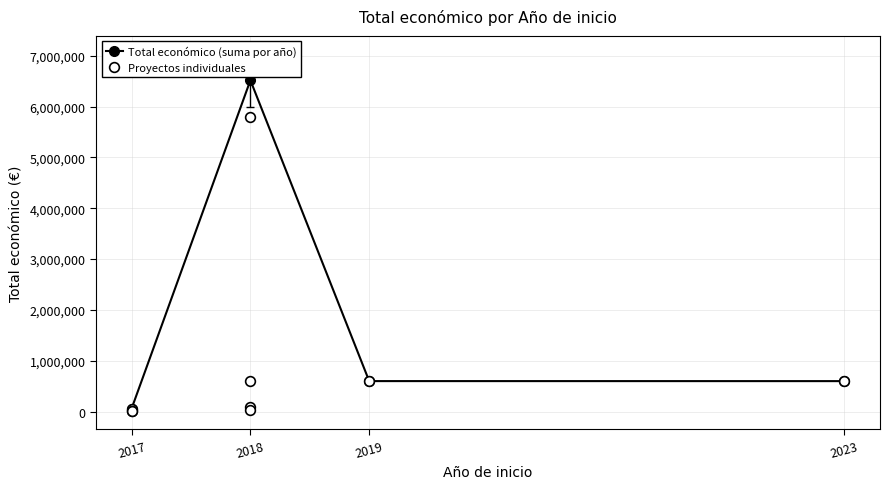

What is the ratio of the value at 2019 to the value at 2017?

120.0